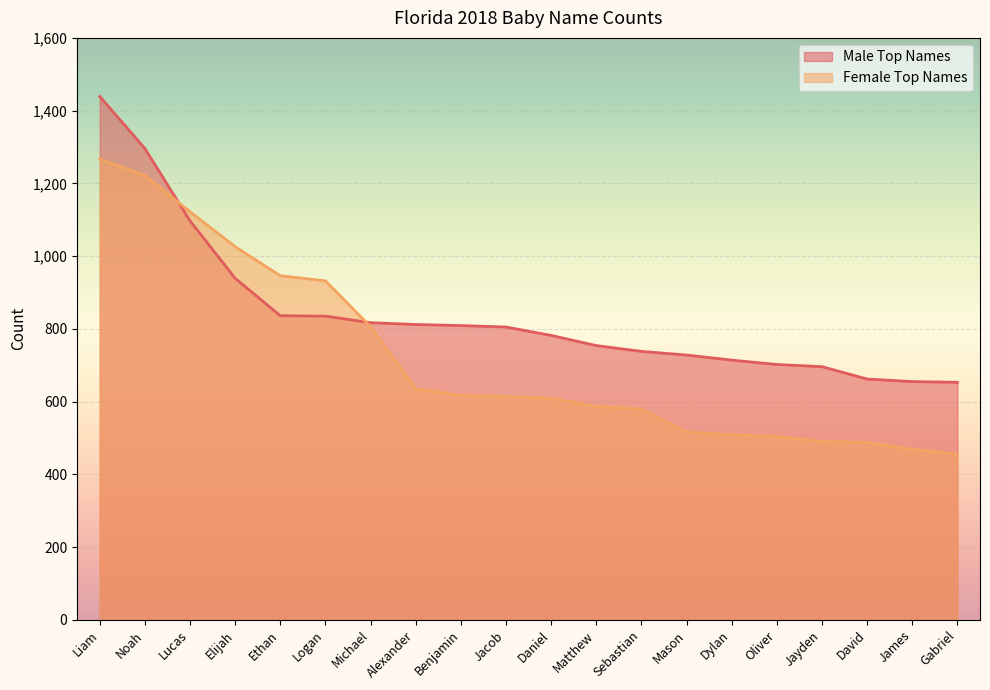

What is the minimum value shown in the chart?

455